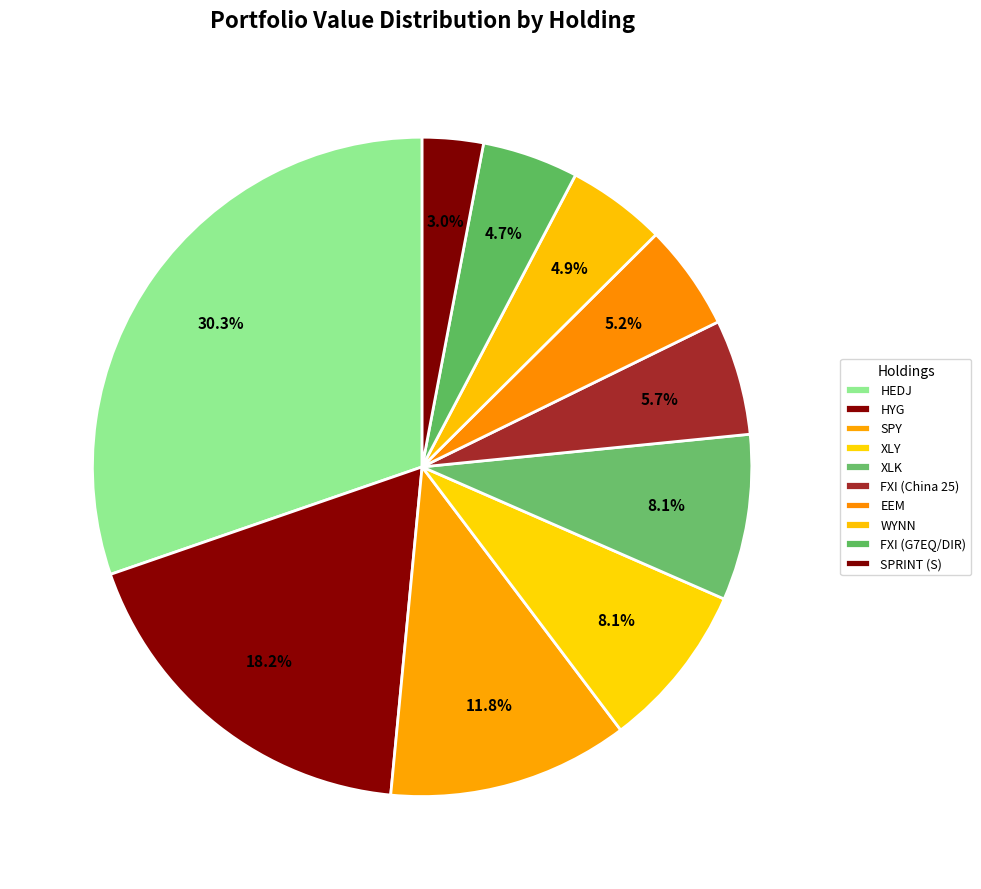

What is the change in value from HYG to FXI (China 25)?

-7642000